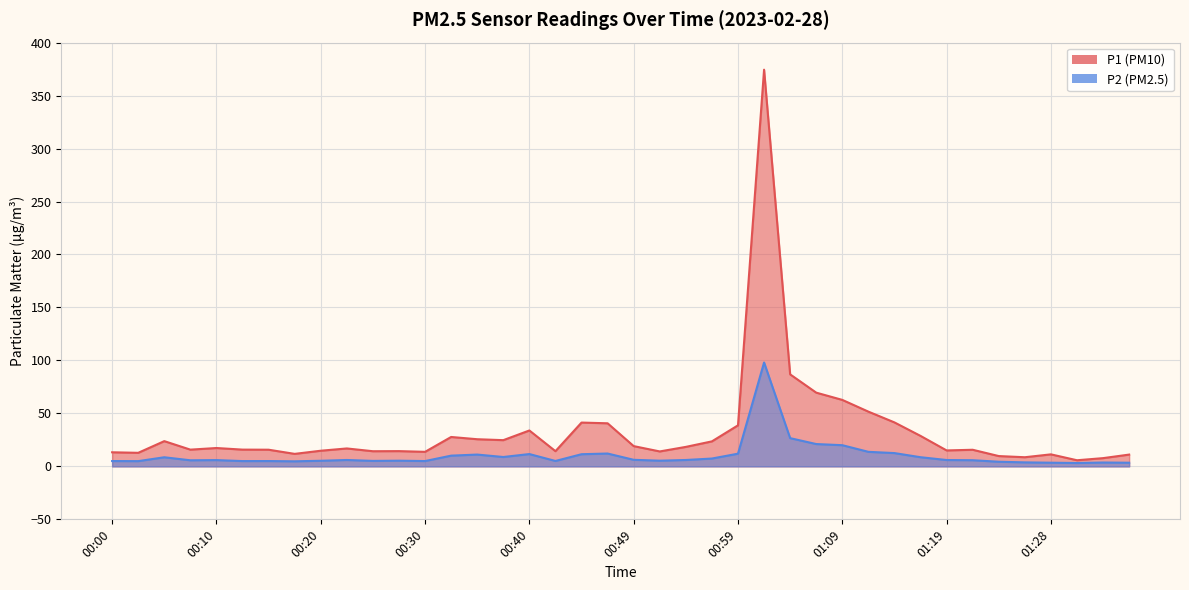

Reading left to right, extract all data points from this chart.

P1: 13.3	12.8	23.8	15.8	17.3	15.8	15.7	11.8	14.8	16.9	14.3	14.4	13.7	27.8	25.6	24.8	33.9	14.3	41.4	40.7	19.1	14.1	18.4	23.6	38.8	374.4	86.8	69.6	62.8	51.7	41.5	28.8	15.1	15.7	9.7	8.6	11.3	5.8	7.8	11.1
P2: 5.0	5.0	8.6	5.8	5.9	5.0	5.0	4.8	5.3	6.0	5.2	5.4	5.0	10.1	11.2	8.8	11.6	5.1	11.5	12.1	6.2	5.4	6.0	7.4	12.0	98.0	26.6	21.1	20.0	13.7	12.6	8.7	6.0	5.8	4.4	3.8	3.5	3.2	3.6	3.5